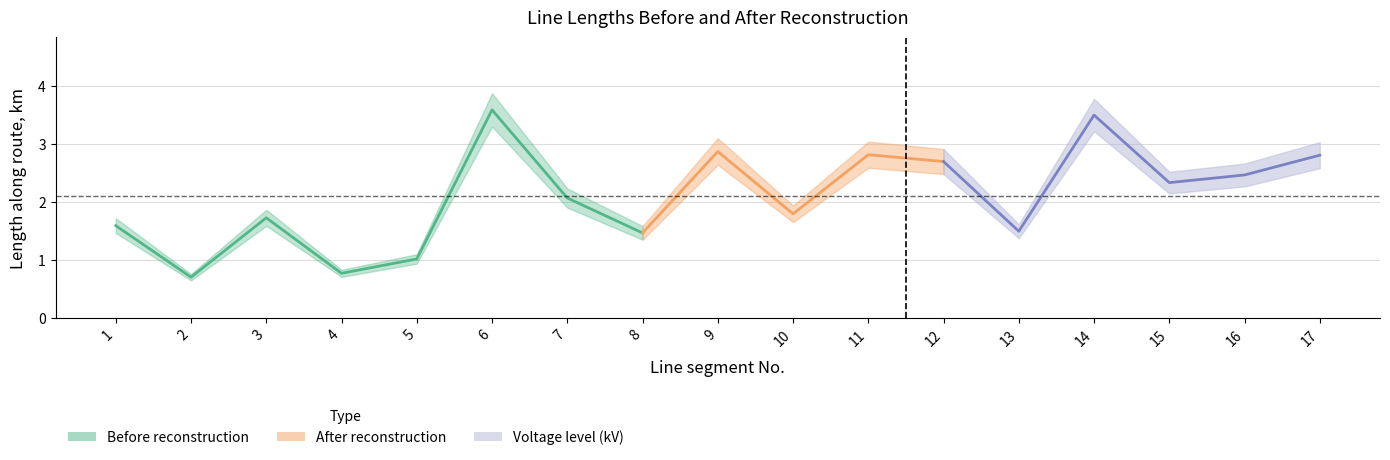

At which category is the sum across all series the highest?

6